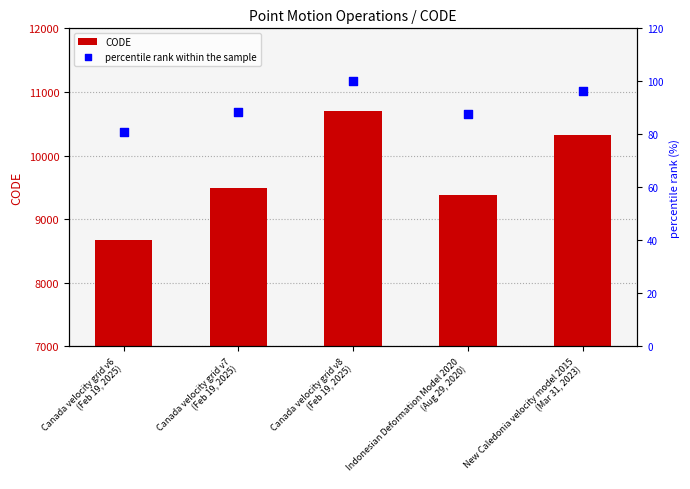

Which series contains the highest Y value?

CODE